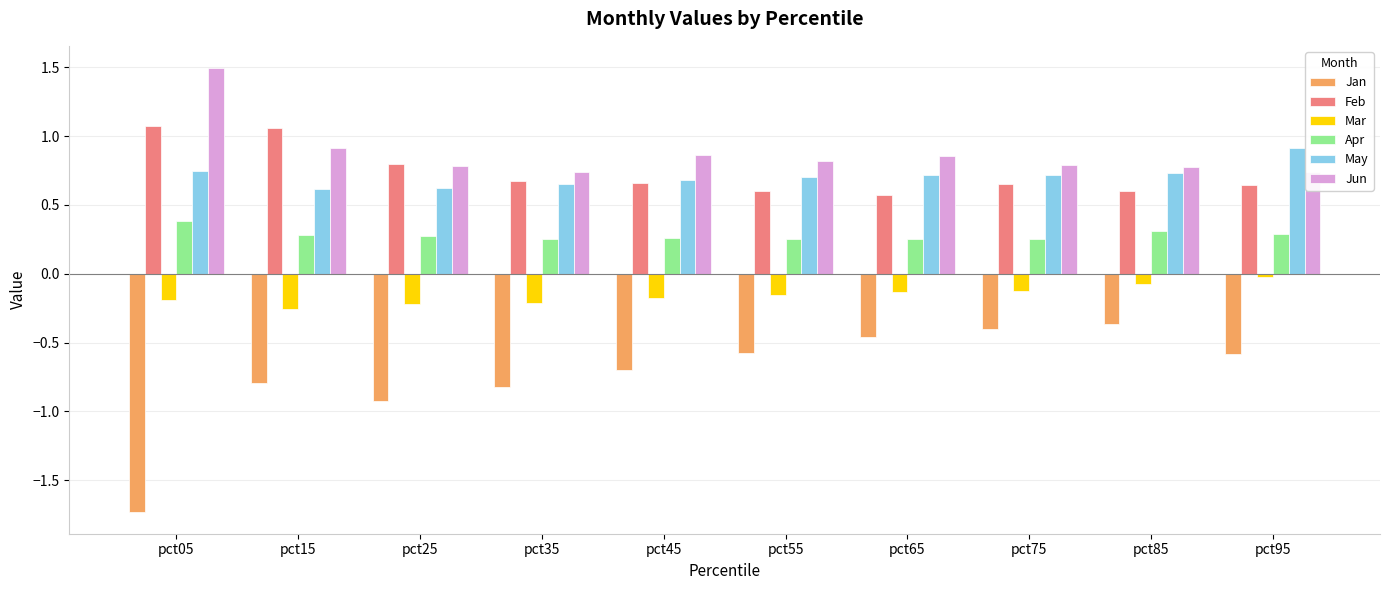

How many bars are there in each group?

6